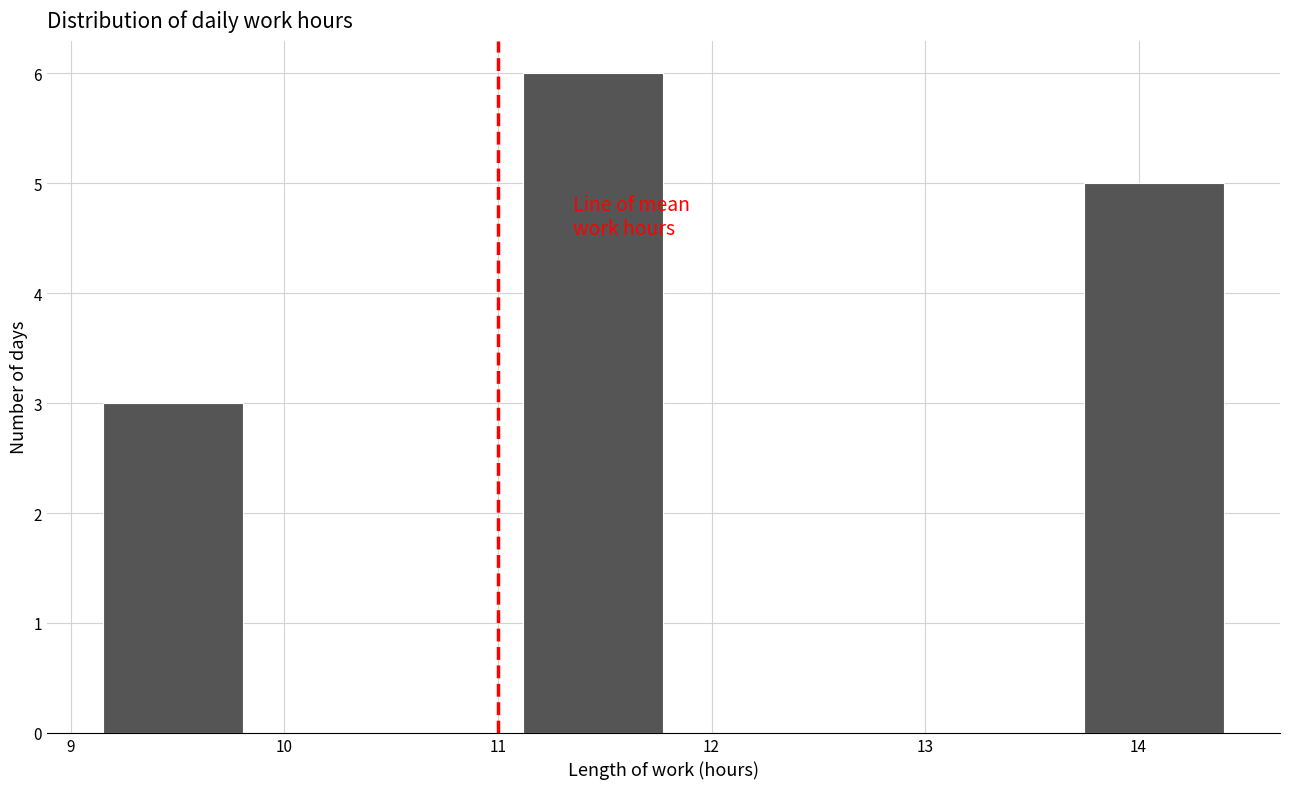

What is the height of the bar covering 13.7 to 14.4 on the x-axis? Neither the bar edges nor the heights are printed on the chart, so give them approximately, as read against the axes.

5